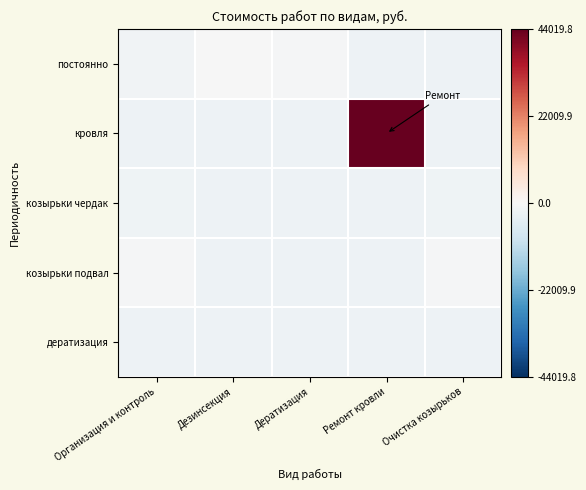

Reading right to left, extract all data points from this chart.

постоянно: Очистка козырьков=-2180.2	Ремонт кровли=-2180.2	Дератизация=-397.5	Дезинсекция=-259.3	Организация и контроль=-1449.5
кровля: Очистка козырьков=-2180.2	Ремонт кровли=44019.8	Дератизация=-2180.2	Дезинсекция=-2180.2	Организация и контроль=-2180.2
козырьки чердак: Очистка козырьков=-1861.5	Ремонт кровли=-2180.2	Дератизация=-2180.2	Дезинсекция=-2180.2	Организация и контроль=-1861.5
козырьки подвал: Очистка козырьков=-563.3	Ремонт кровли=-2180.2	Дератизация=-2180.2	Дезинсекция=-2180.2	Организация и контроль=-563.3
дератизация: Очистка козырьков=-2180.2	Ремонт кровли=-2180.2	Дератизация=-2180.2	Дезинсекция=-2180.2	Организация и контроль=-2180.2